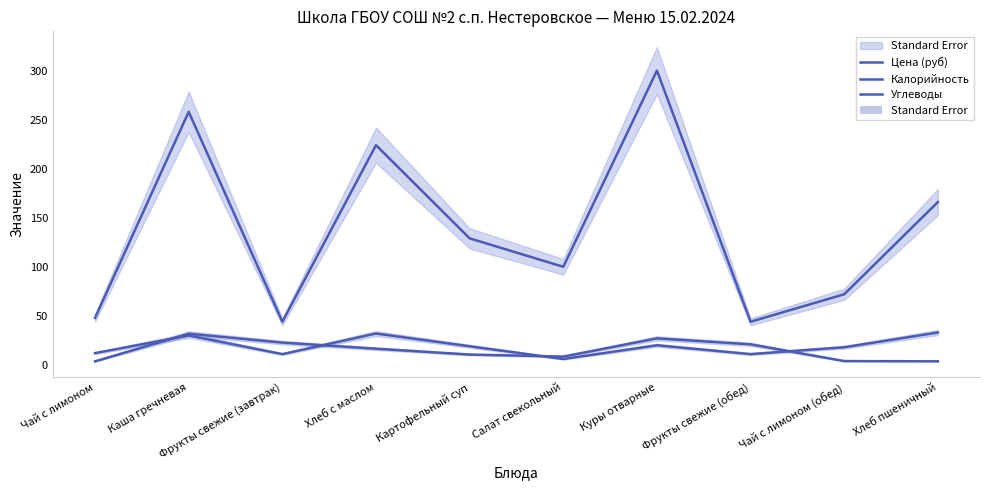

How many times do Углеводы and Цена (руб) cross each other?

4